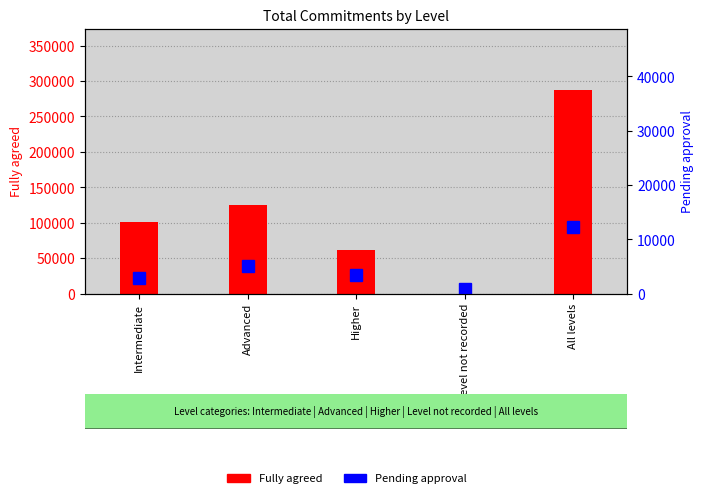

What is the value of the Pending approval bar at the 1st from the left?

2900